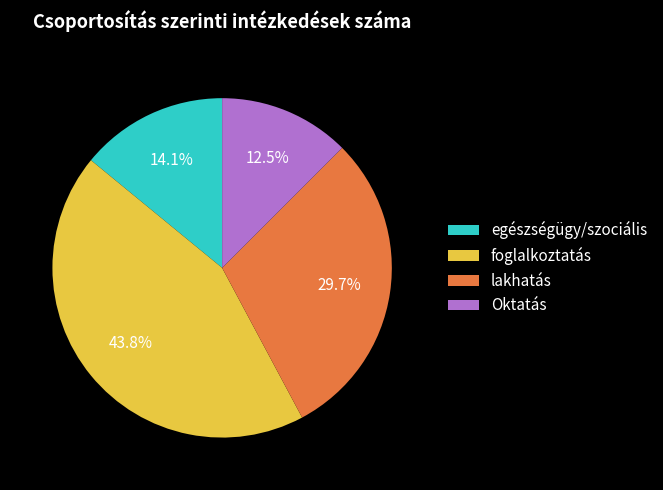

What is the ratio of the value at egészségügy/szociális to the value at lakhatás?

0.5